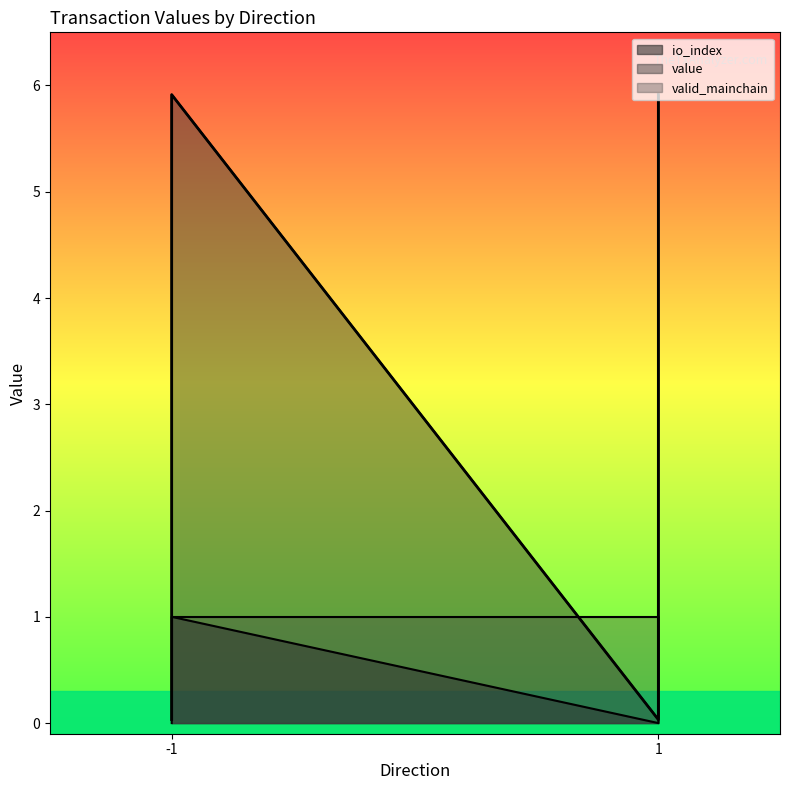

What is the average value of the value series?

3.0